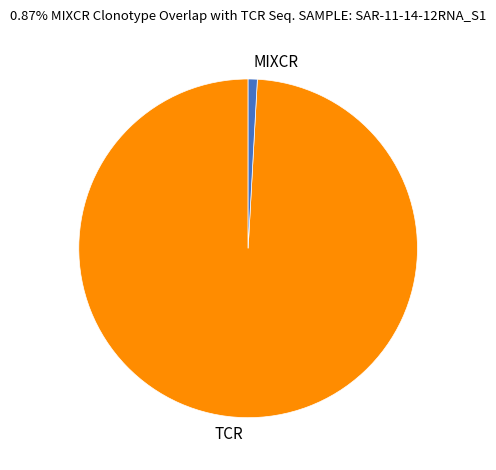

The TCR slice represents 89% of the pie. True or false?

False